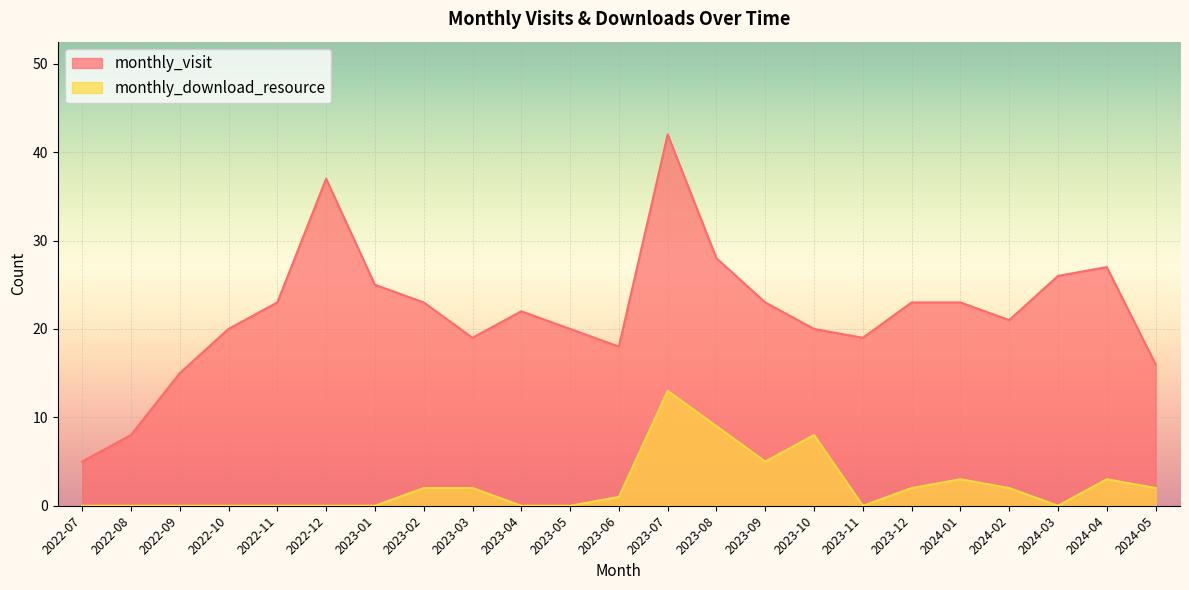

Count the number of categories in the chart.

23